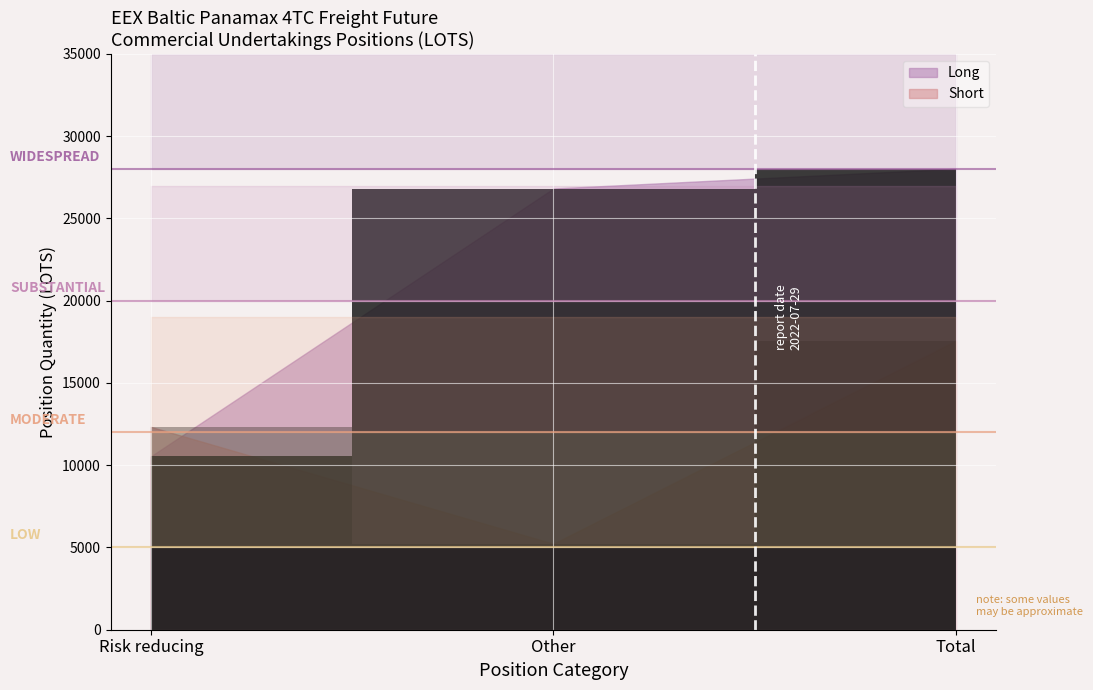

Which category has the lowest value across all series?

Other